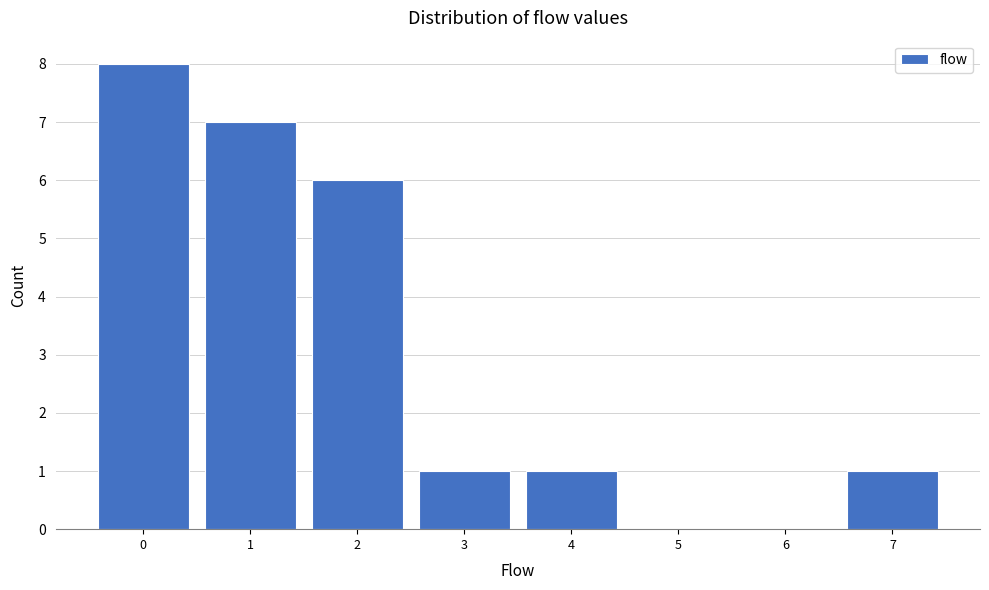

Reading left to right, what are all the values shown in this chart?

0=8	1=7	2=6	3=1	4=1	5=0	6=0	7=1